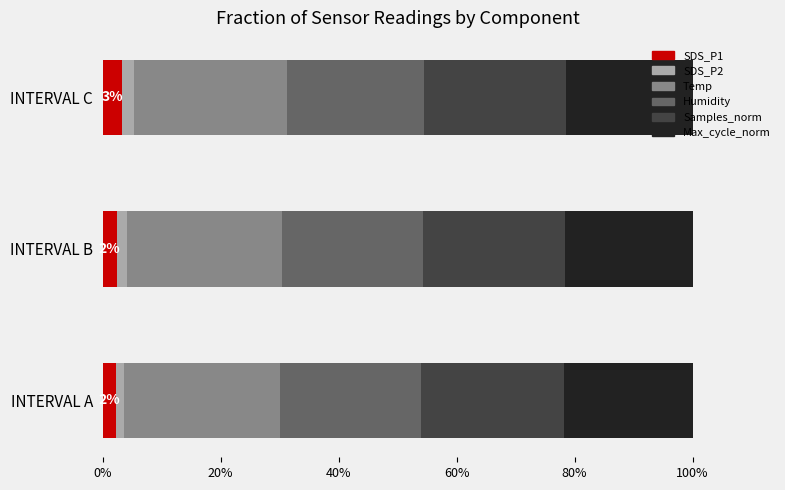

What is the total value across all series at INTERVAL C?

100.0